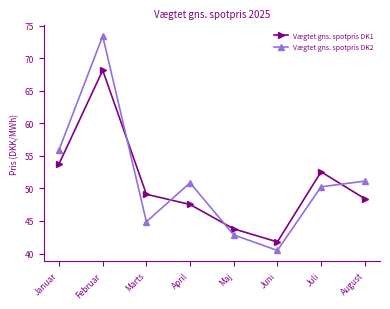

At which label is Vægtet gns. spotpris DK1 closest to 54?

Januar